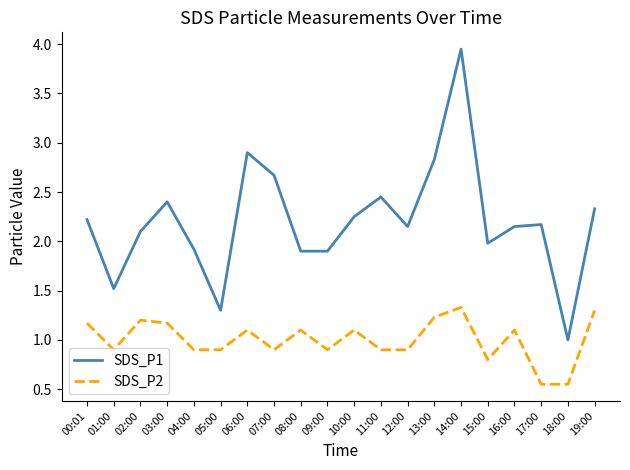

Does the chart have visible grid lines?

No